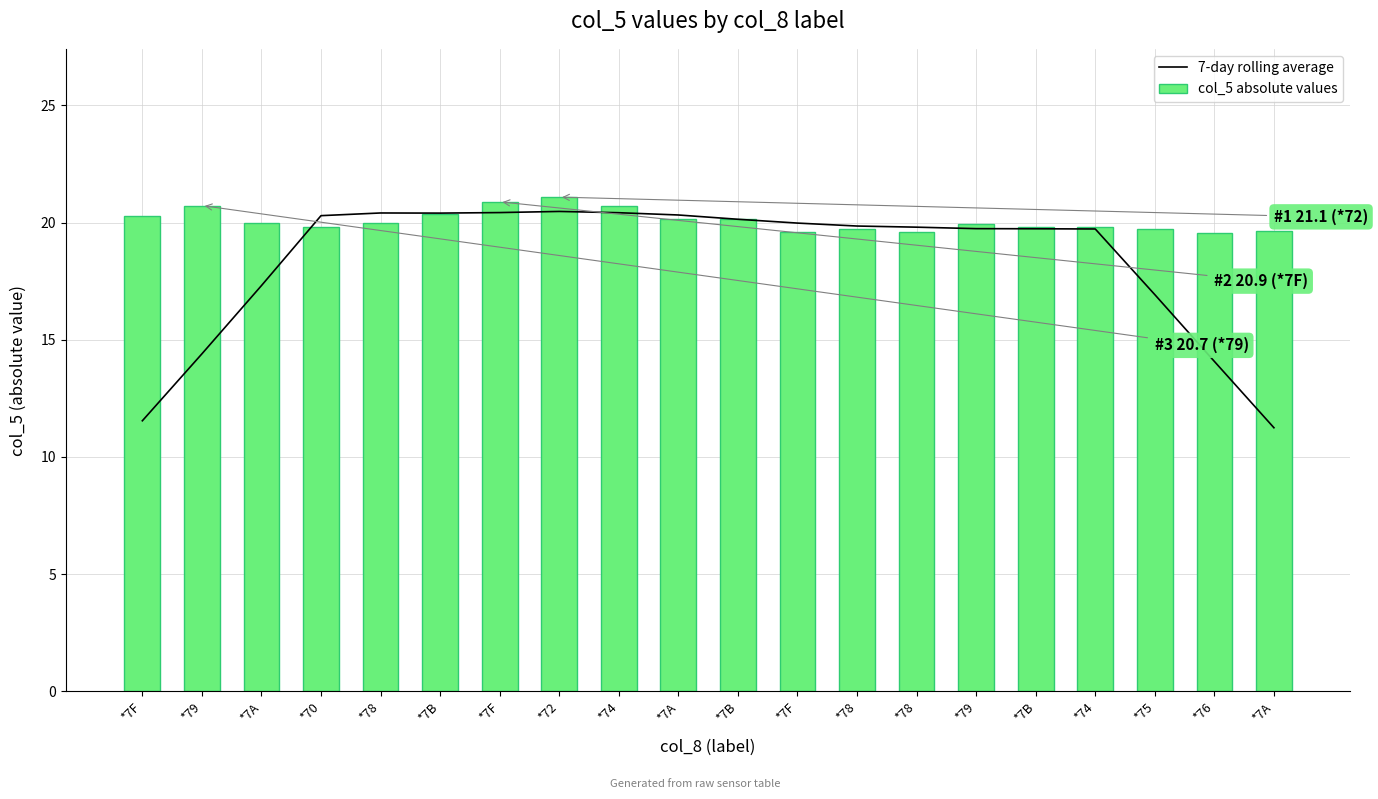

Rank the series by their average value, from highest to lowest.

col_5 absolute values, 7-day rolling average